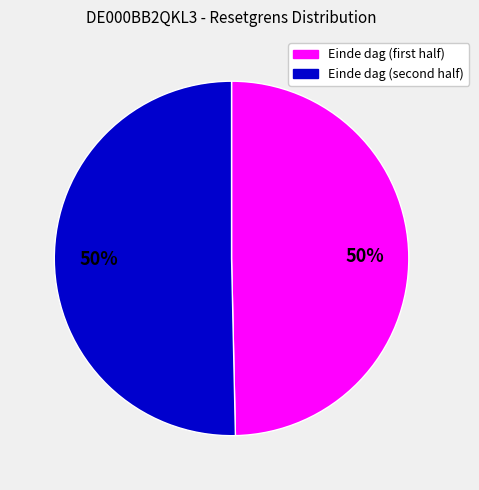

To the nearest percent, what is the average slice percentage?

50%